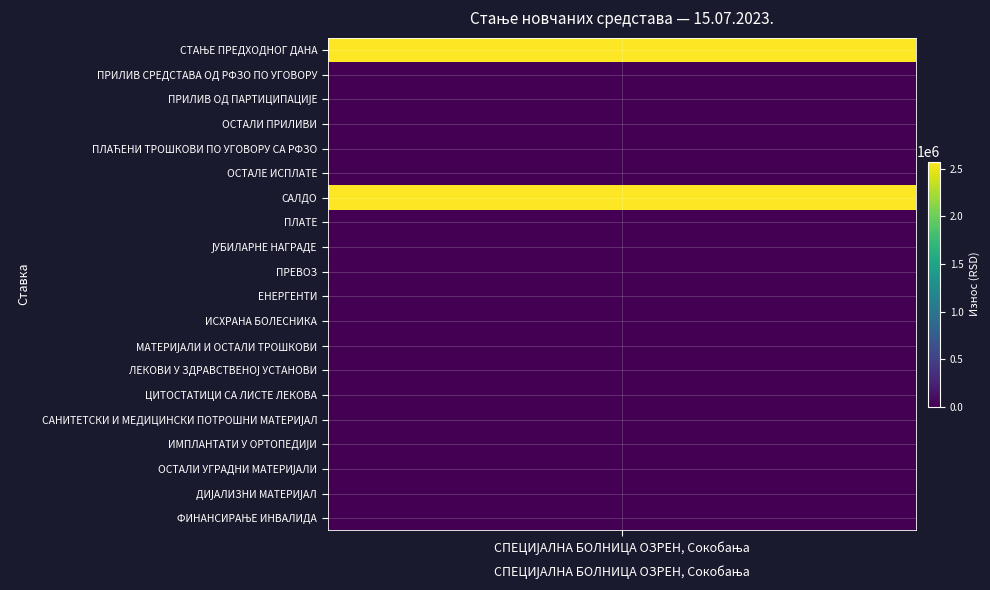

Reading left to right, transcribe all the data shown in this chart.

2577413.1	0.0	0.0	0.0	81.2	0.0	2577331.9	0.0	0.0	0.0	0.0	0.0	81.2	0.0	0.0	0.0	0.0	0.0	0.0	0.0